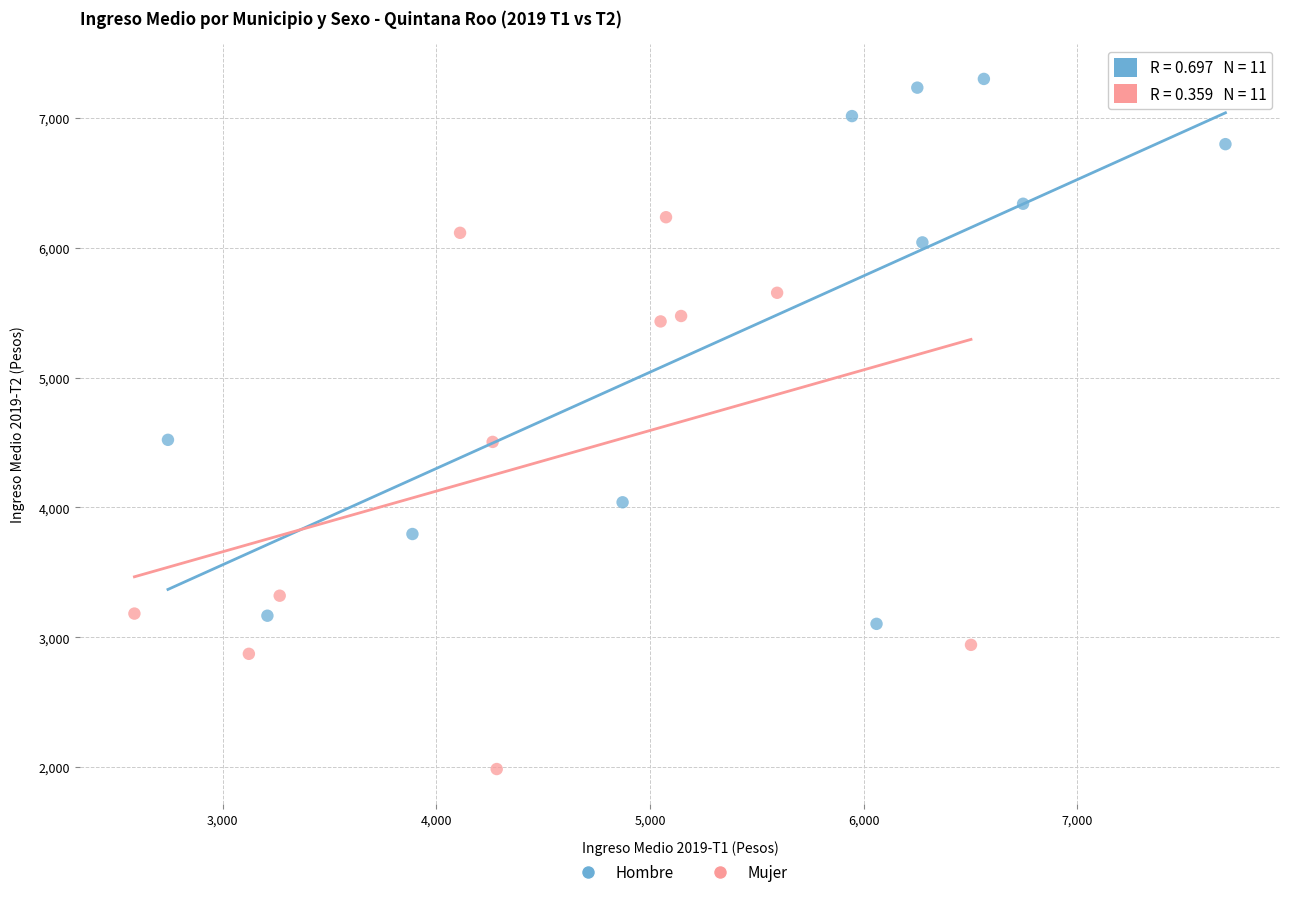

Which series contains the highest Y value?

Hombre